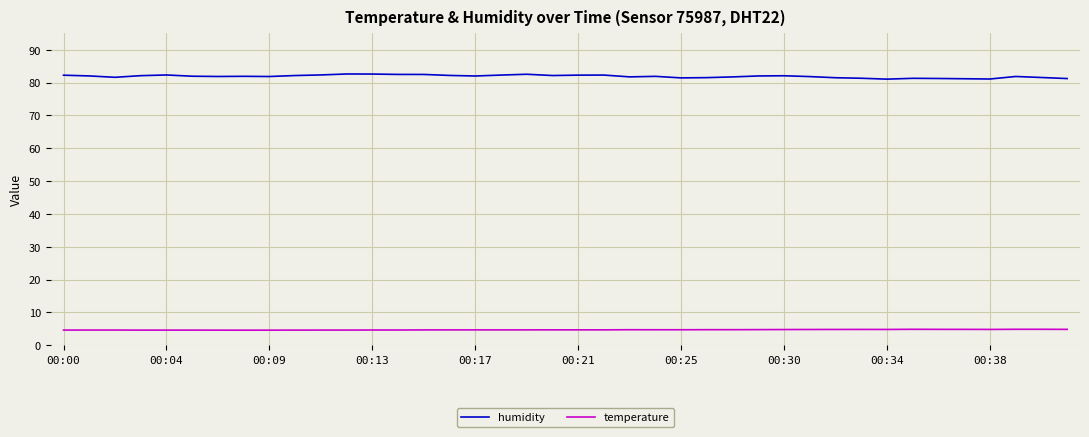

Rank the series by their average value, from highest to lowest.

humidity, temperature